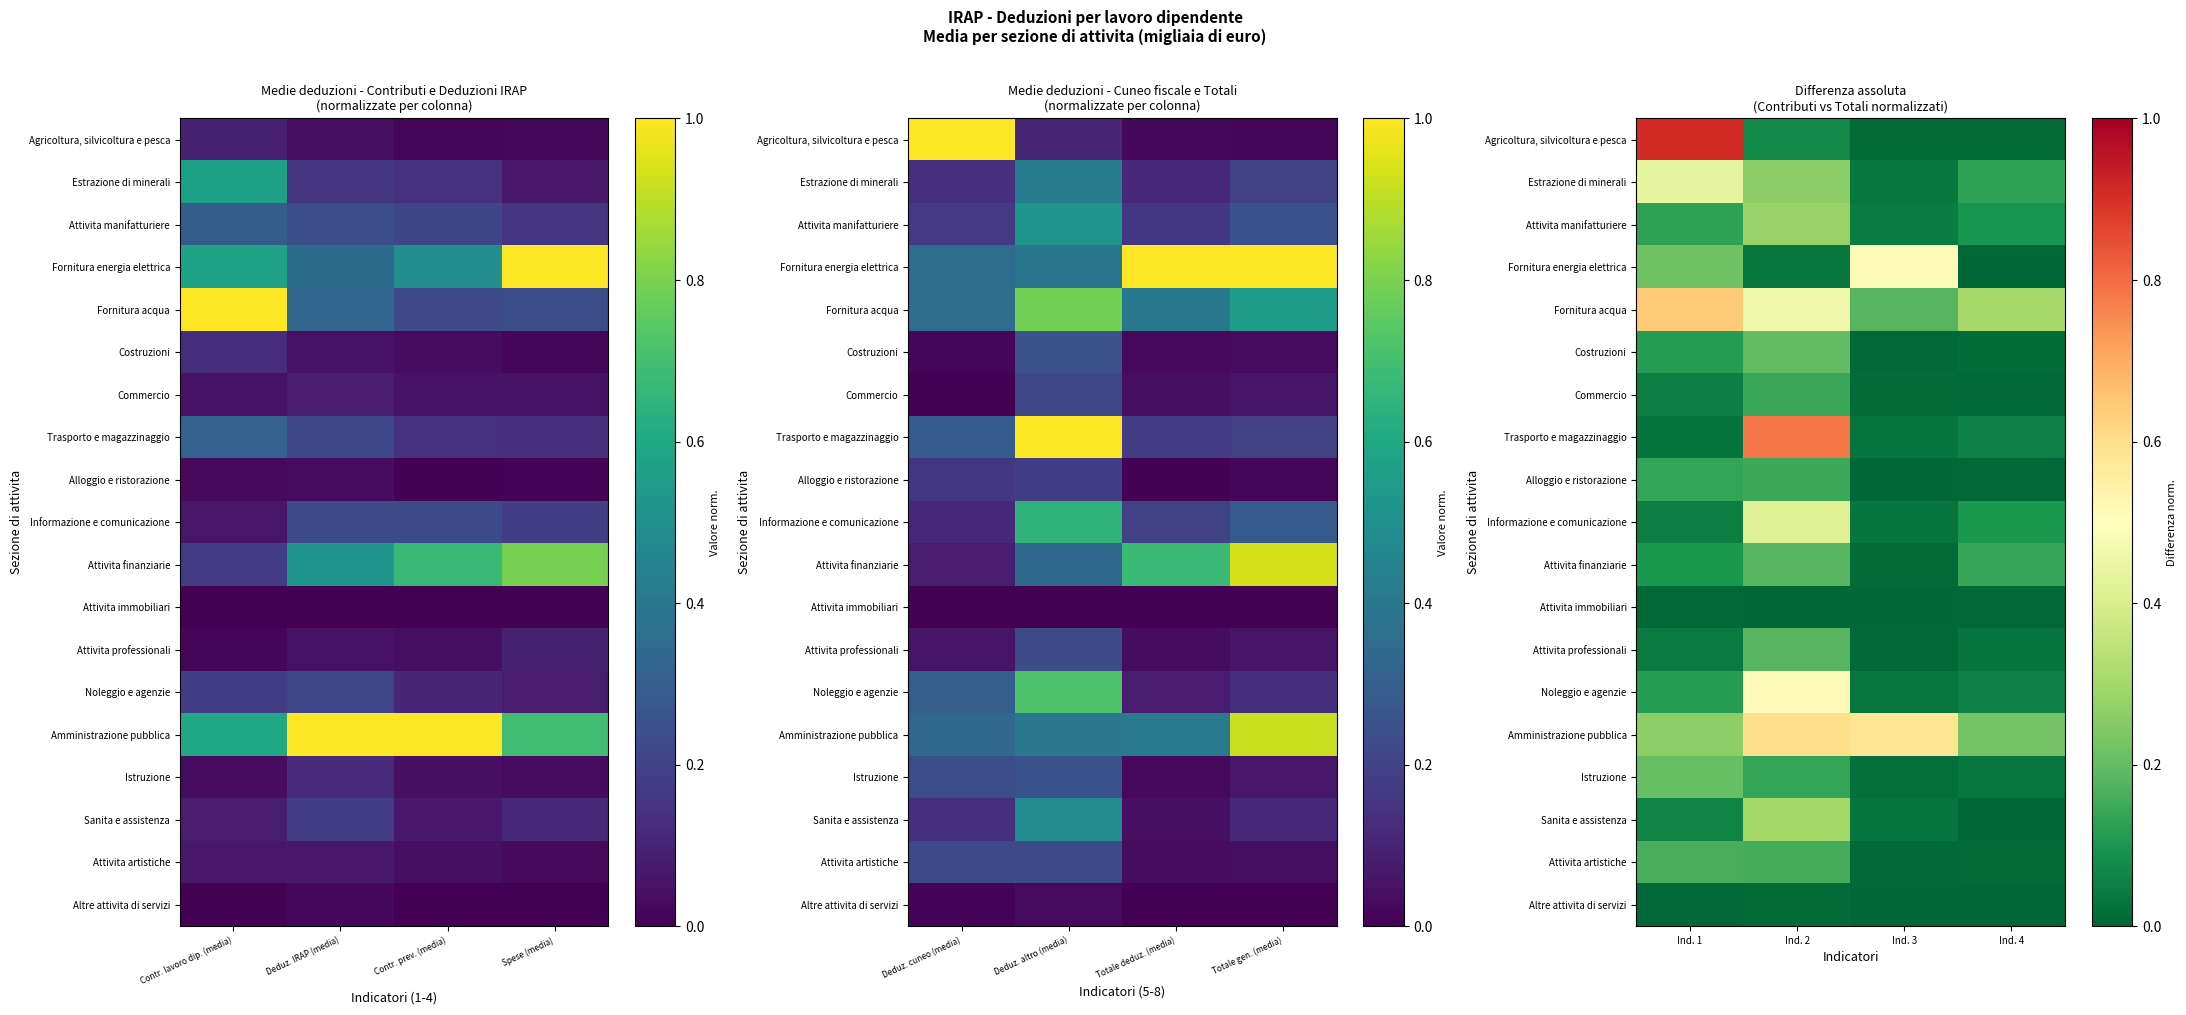

Count the number of data series in this chart.

19